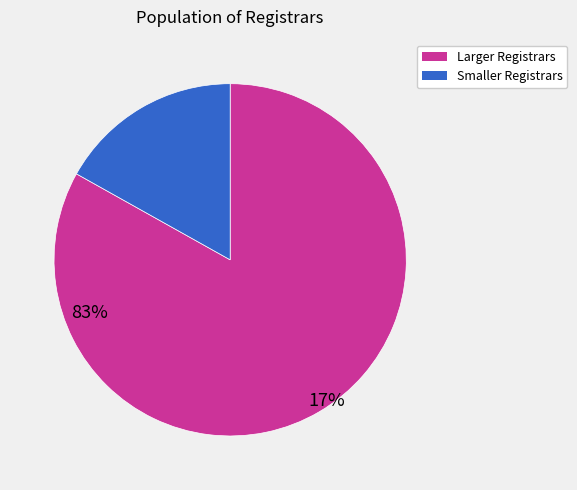

Rank the categories by value from lowest to highest.

Smaller Registrars, Larger Registrars